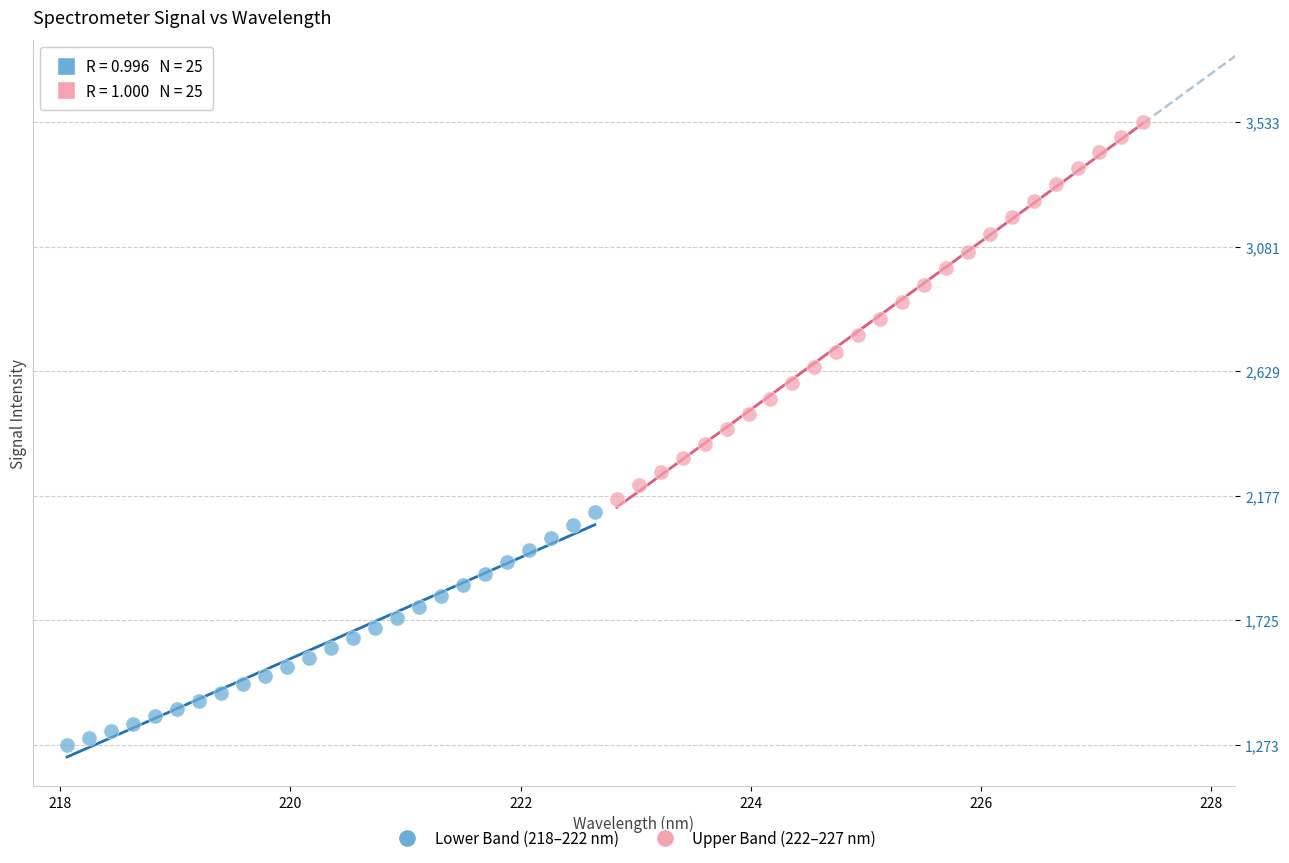

Which series reaches the minimum Y coordinate?

Lower Band (218–222 nm)